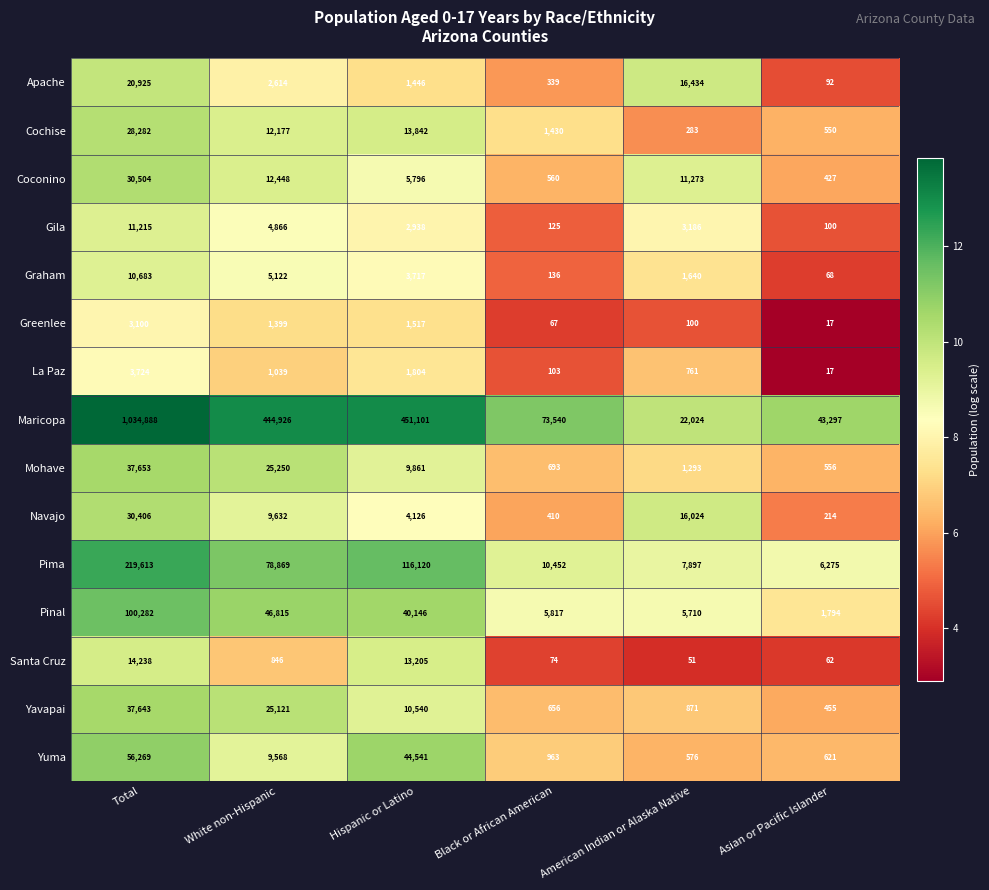

What is the average value of the Gila series?

3738